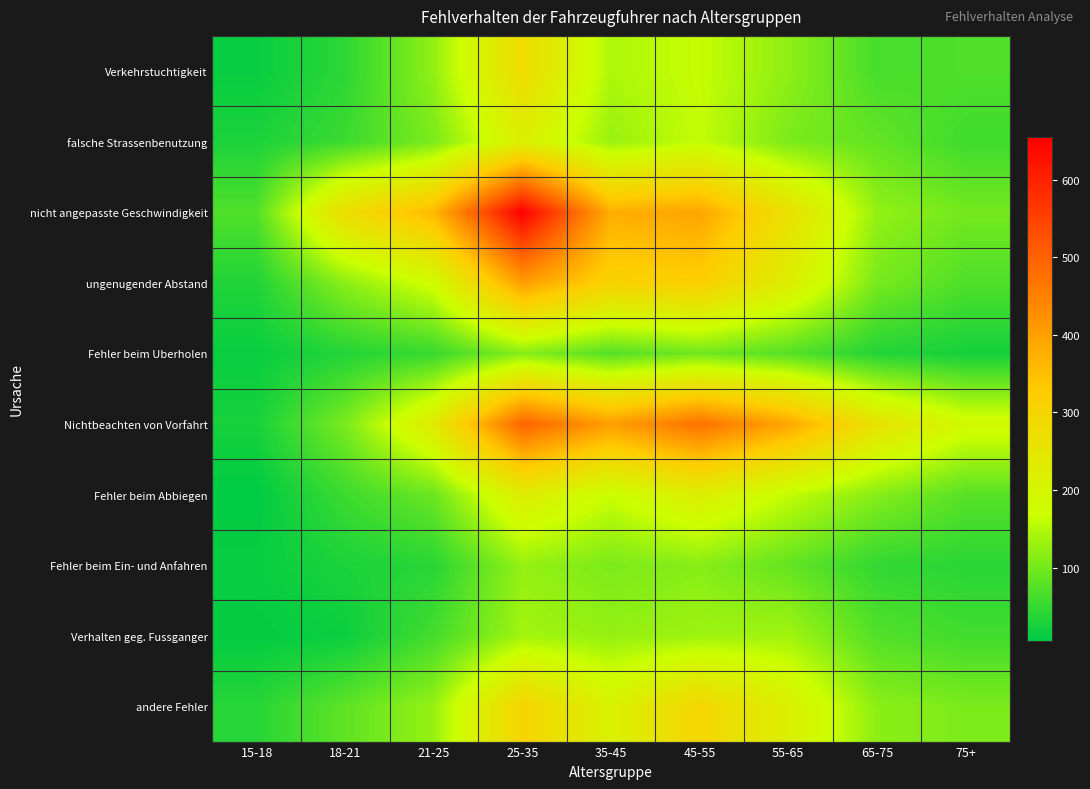

Reading left to right, transcribe all the data shown in this chart.

Verkehrstuchtigkeit: 15-18=13	18-21=42	21-25=122	25-35=281	35-45=145	45-55=165	55-65=120	65-75=64	75+=70
falsche Strassenbenutzung: 15-18=29	18-21=55	21-25=105	25-35=217	35-45=128	45-55=162	55-65=105	65-75=86	75+=57
nicht angepasste Geschwindigkeit: 15-18=71	18-21=275	21-25=362	25-35=655	35-45=378	45-55=393	55-65=267	65-75=124	75+=99
ungenugender Abstand: 15-18=33	18-21=117	21-25=179	25-35=402	35-45=309	45-55=319	55-65=224	65-75=103	75+=70
Fehler beim Uberholen: 15-18=14	18-21=35	21-25=52	25-35=114	35-45=74	45-55=97	55-65=75	65-75=35	75+=24
Nichtbeachten von Vorfahrt: 15-18=25	18-21=104	21-25=234	25-35=496	35-45=403	45-55=474	55-65=391	65-75=257	75+=186
Fehler beim Abbiegen: 15-18=6	18-21=55	21-25=93	25-35=224	35-45=168	45-55=220	55-65=162	65-75=114	75+=77
Fehler beim Ein- und Anfahren: 15-18=13	18-21=29	21-25=39	25-35=125	35-45=105	45-55=115	55-65=86	65-75=47	75+=40
Verhalten geg. Fussganger: 15-18=9	18-21=16	21-25=61	25-35=136	35-45=125	45-55=132	55-65=136	65-75=73	75+=59
andere Fehler: 15-18=38	18-21=82	21-25=126	25-35=304	35-45=209	45-55=298	55-65=217	65-75=118	75+=105